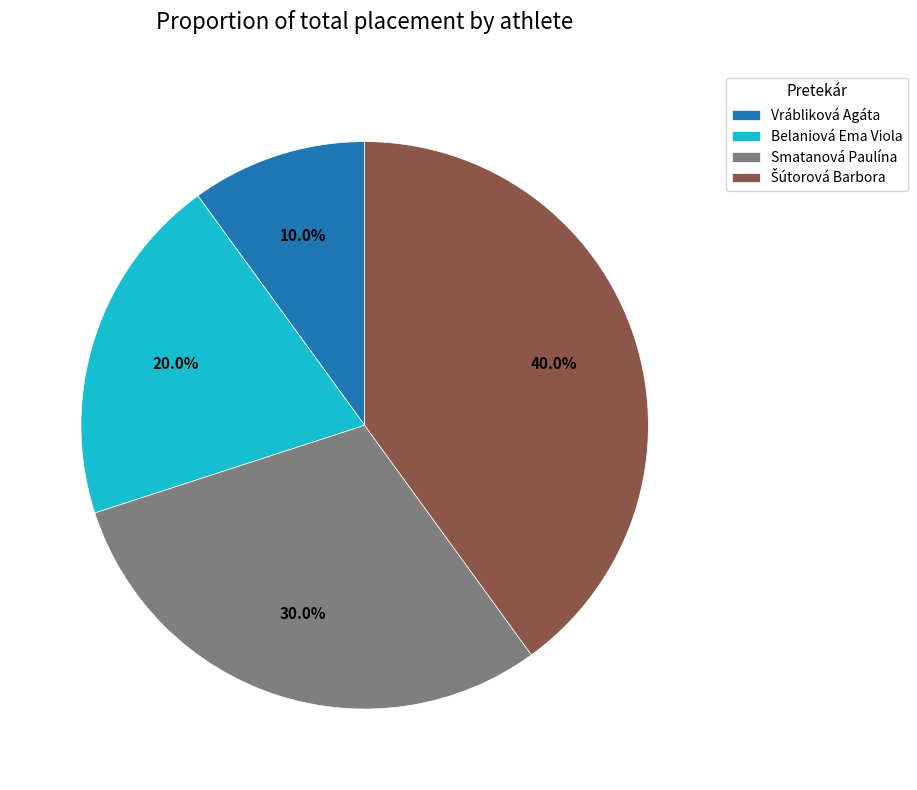

The Vrábliková Agáta slice represents 10% of the pie. True or false?

True